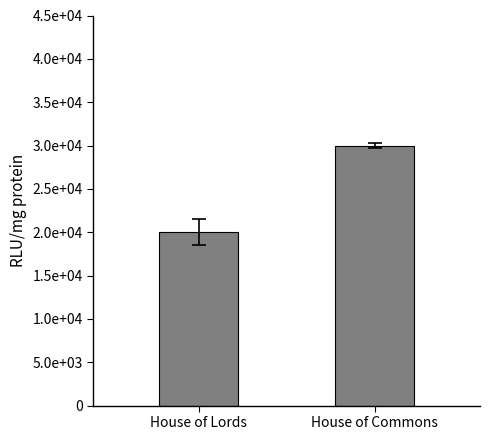

Which label corresponds to the largest value in the chart?

House of Commons